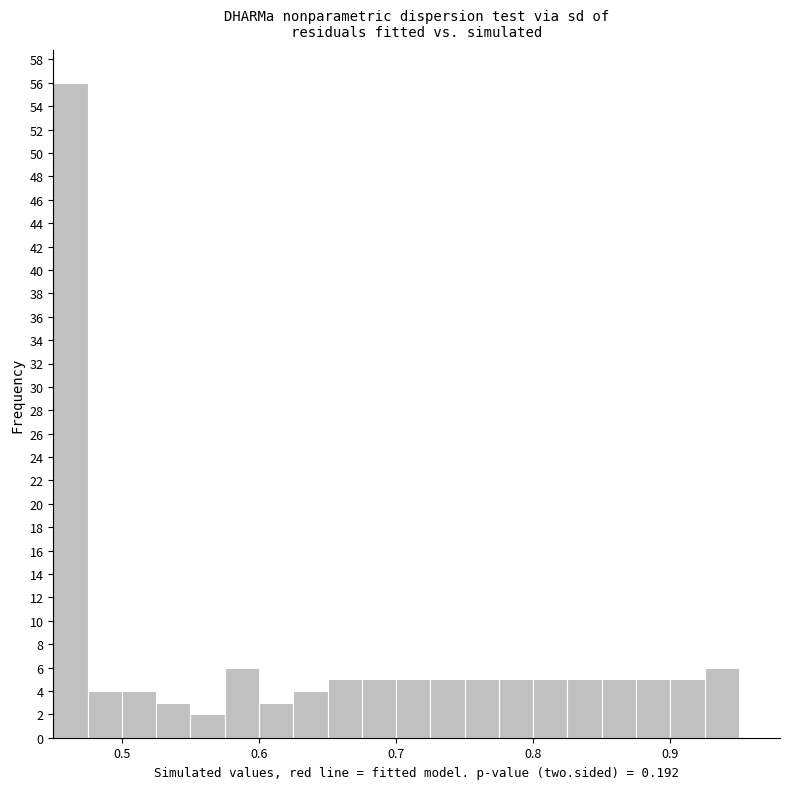

Read against the x-axis, roughly where is the centre of the tallest bar?

0.46